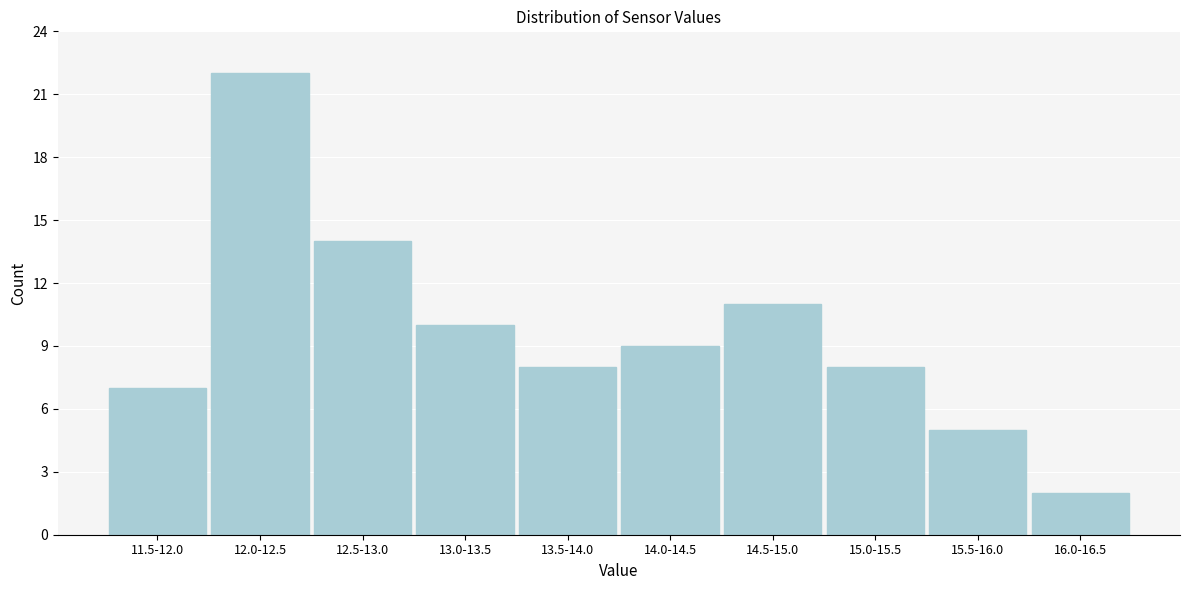

Reading left to right, list all the values displayed in this chart.

7	22	14	10	8	9	11	8	5	2